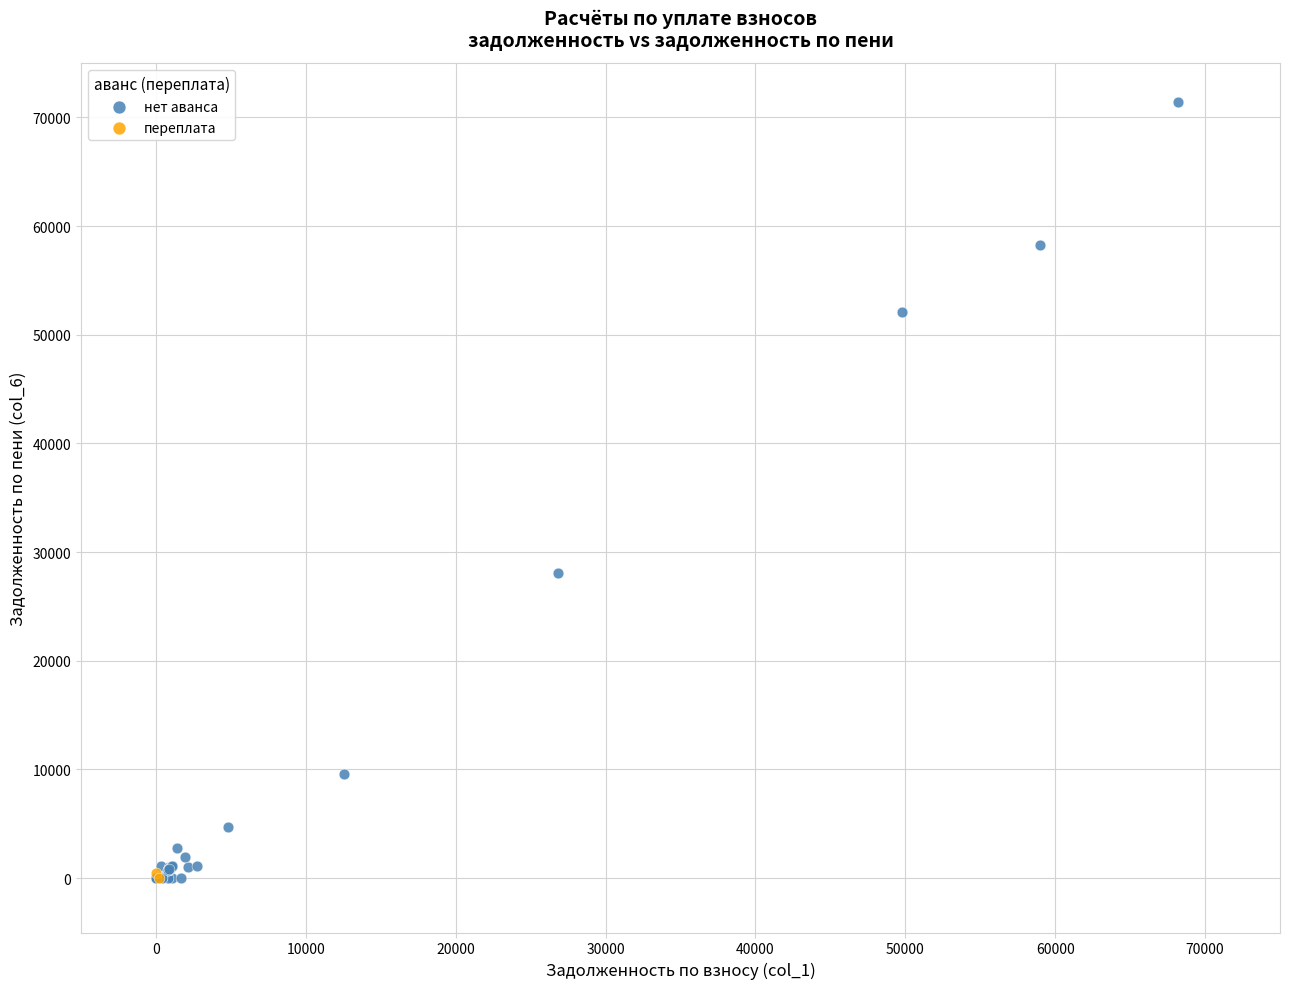

What are all the series names shown in the legend?

нет аванса, переплата